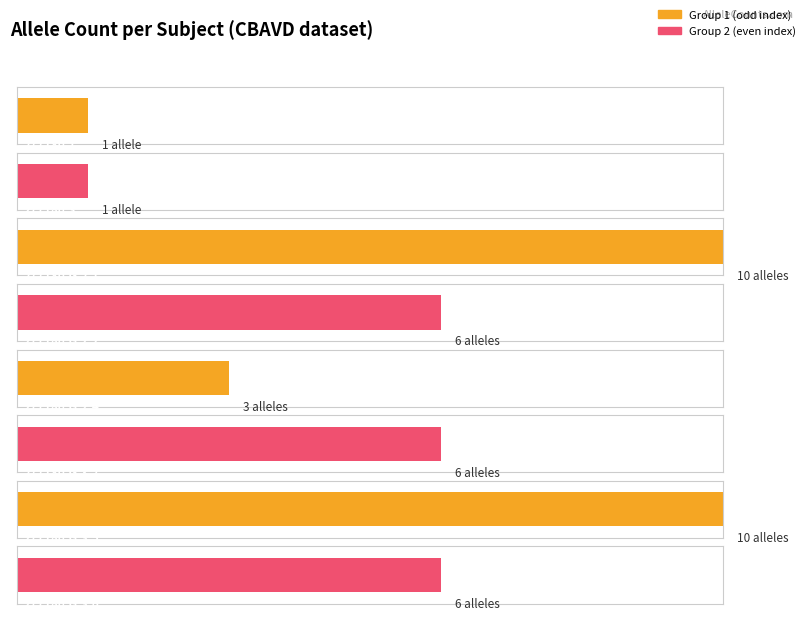

How many values are between 3 and 10?

6